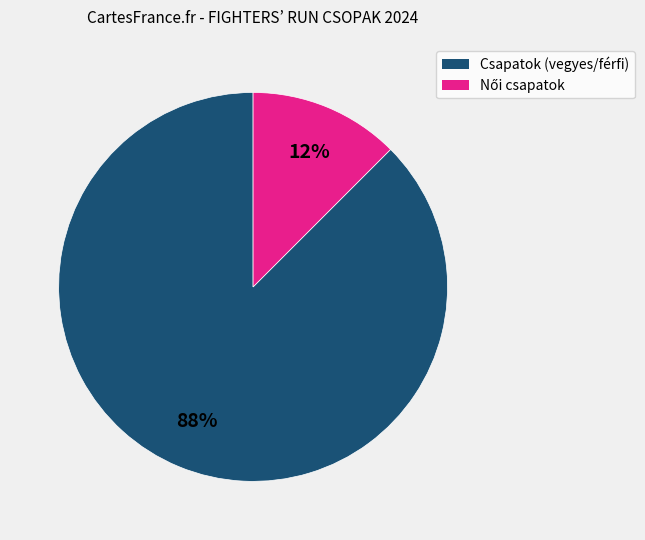

Count the number of slices in the pie.

2